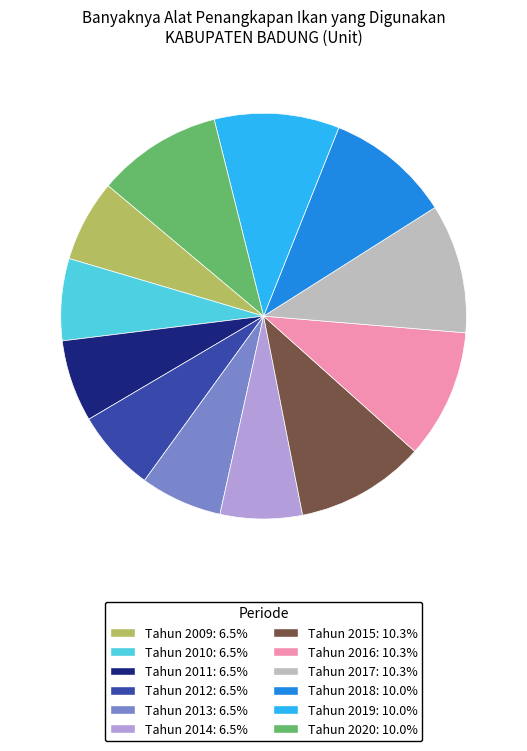

Does Tahun 2015 represent more than half of the total?

No